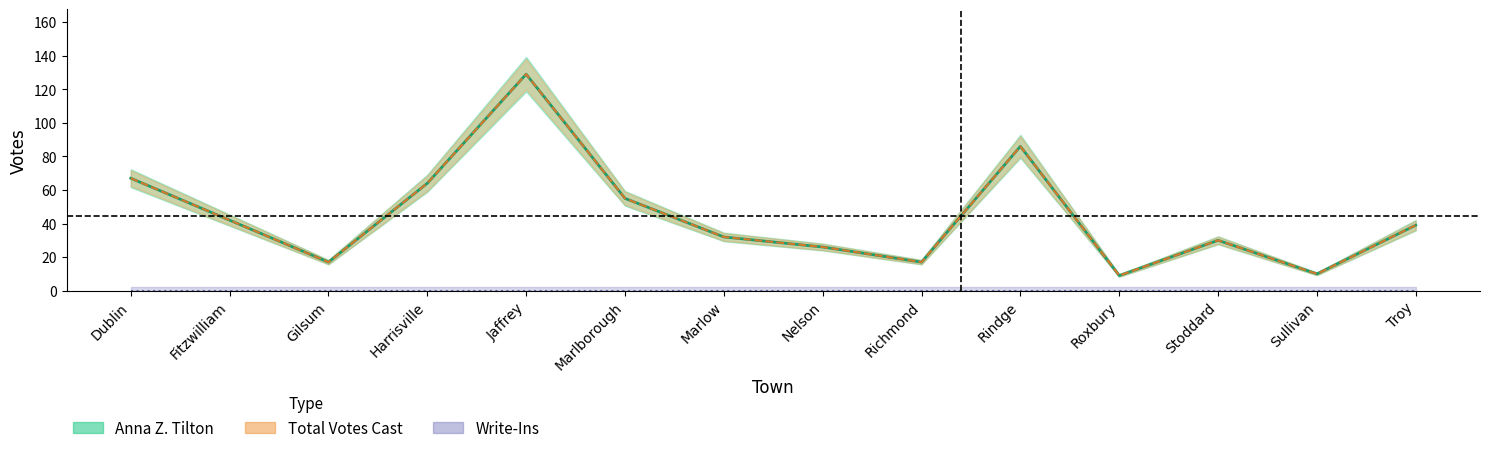

Which series changed the most between Marlborough and Rindge?

Anna Z. Tilton